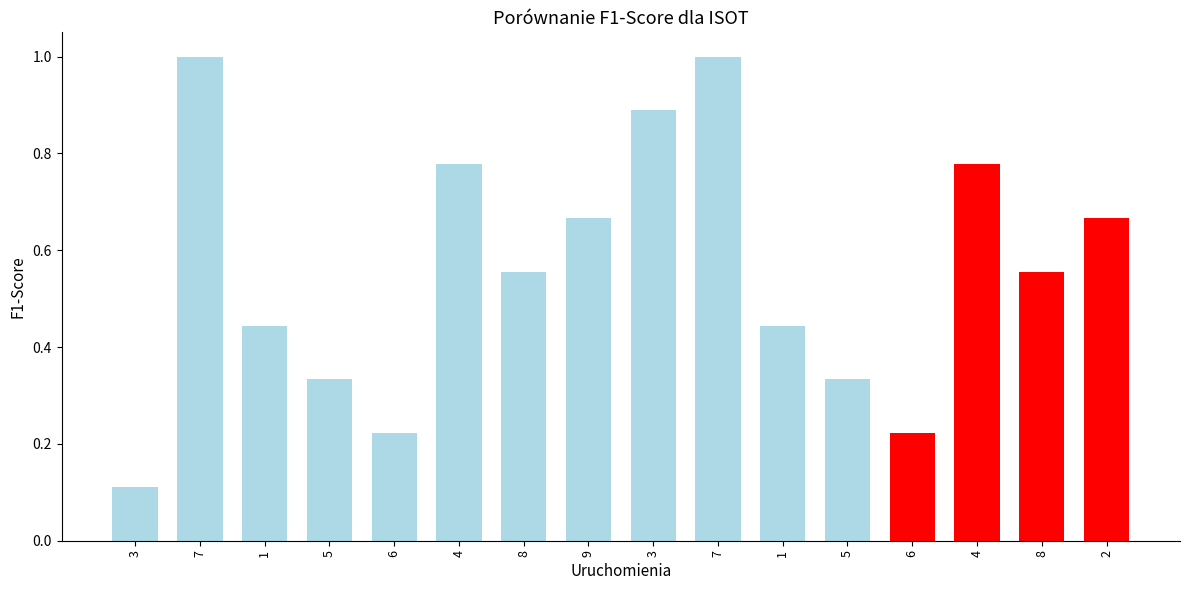

Rank the categories by value from highest to lowest.

7, 7, 3, 4, 4, 9, 2, 8, 8, 1, 1, 5, 5, 6, 6, 3